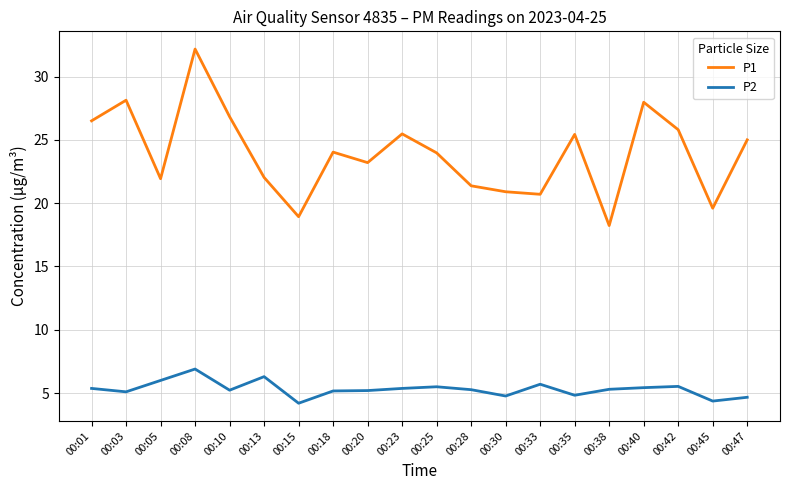

What is the difference between the P1 values at 00:30 and 00:18?

3.1